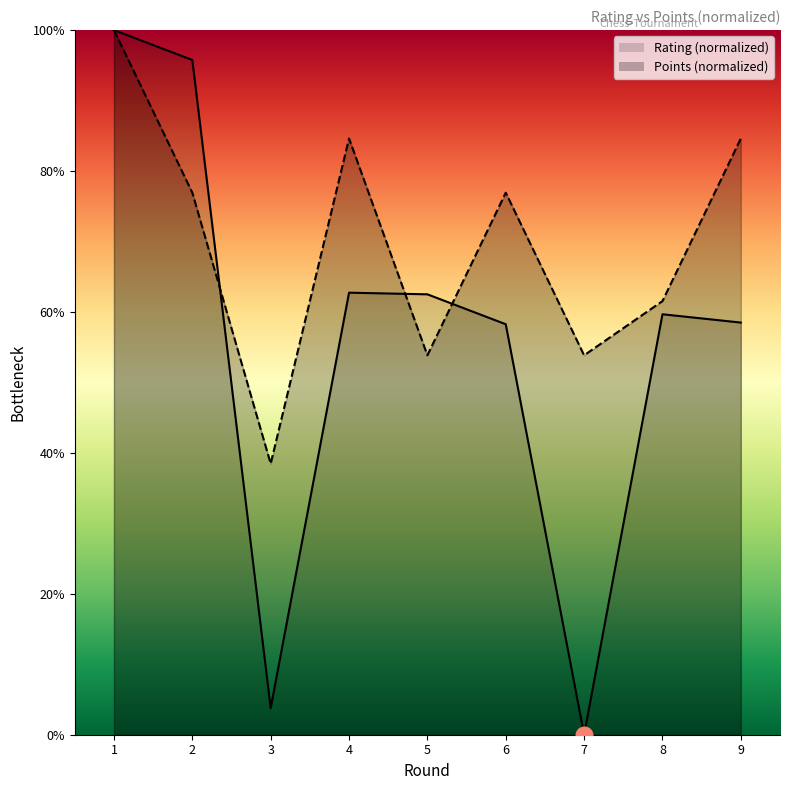

True or false: Points and Rating intersect in this chart.

True